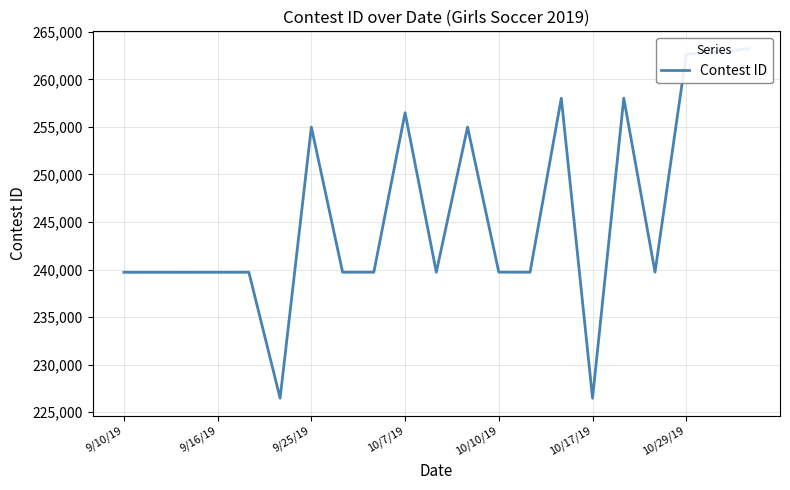

Does the chart display data point markers on the line(s)?

No